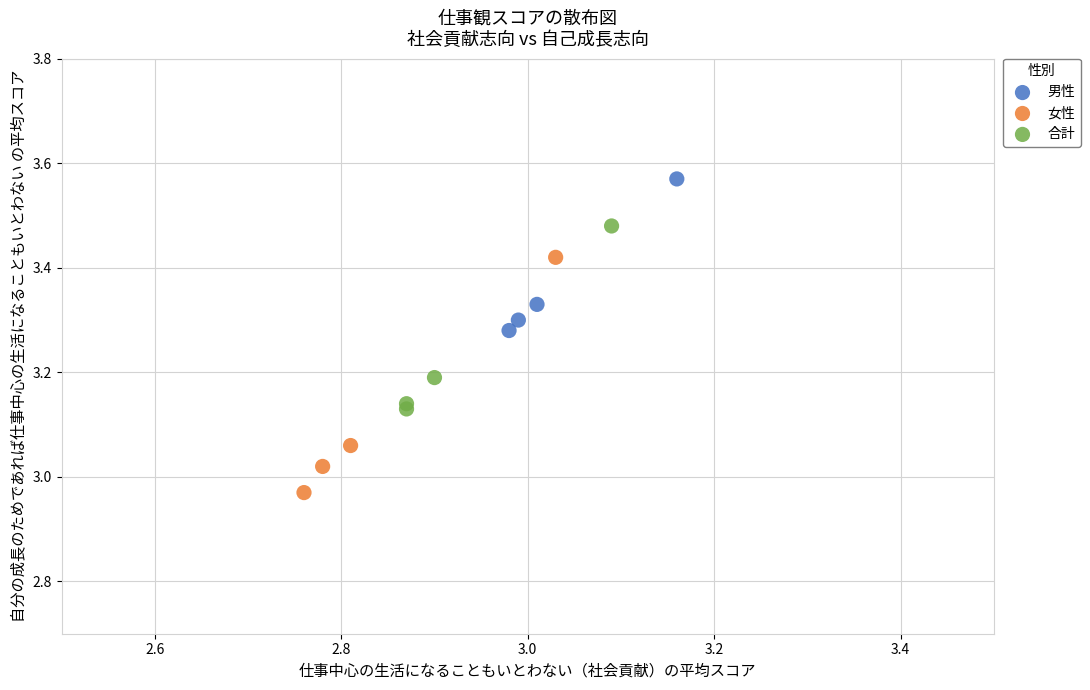

Which series reaches the minimum Y coordinate?

女性